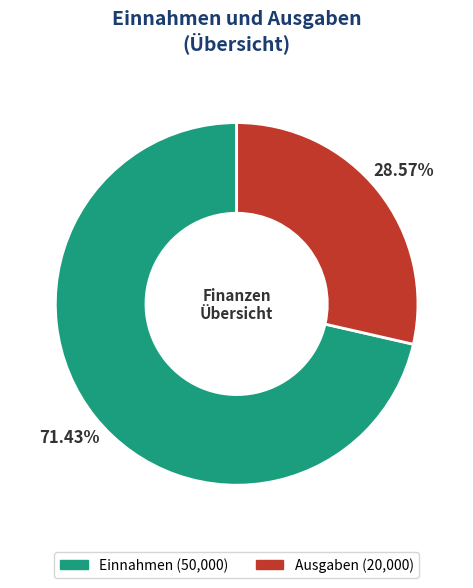

Which slice is the smallest?

Ausgaben